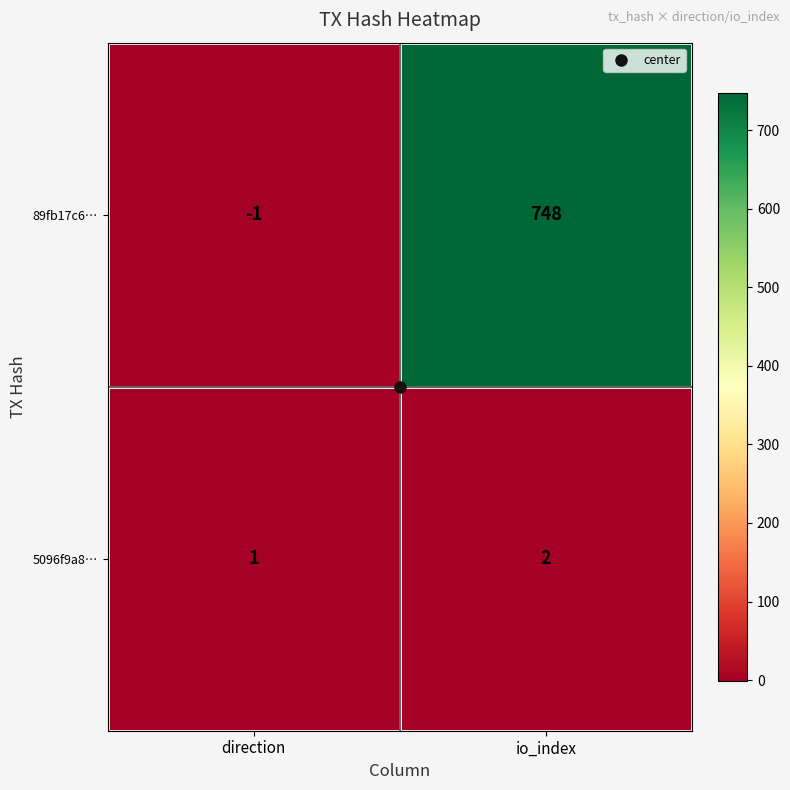

What is the average value of the 89fb17c6… series?

374